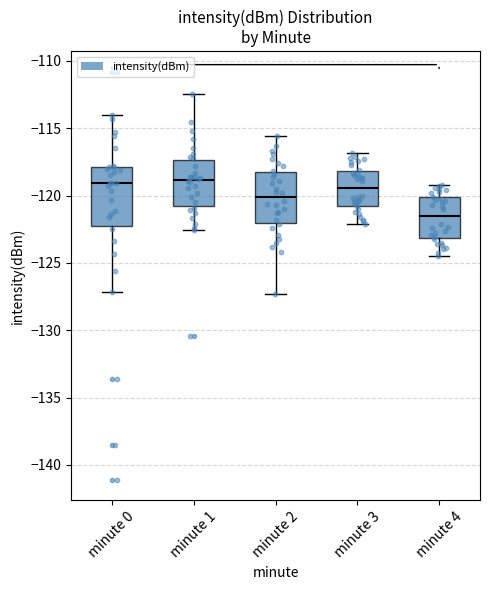

Comparing the boxes themselves (not the whiskers), which one is the tallest?

minute 0